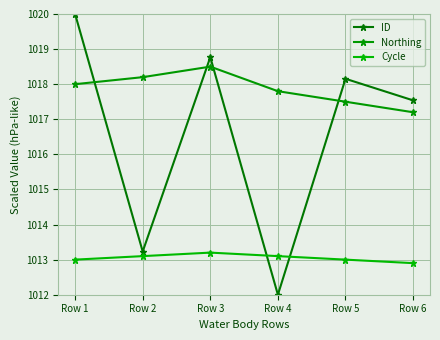

At how many categories does at least one series exceed 1017?

6